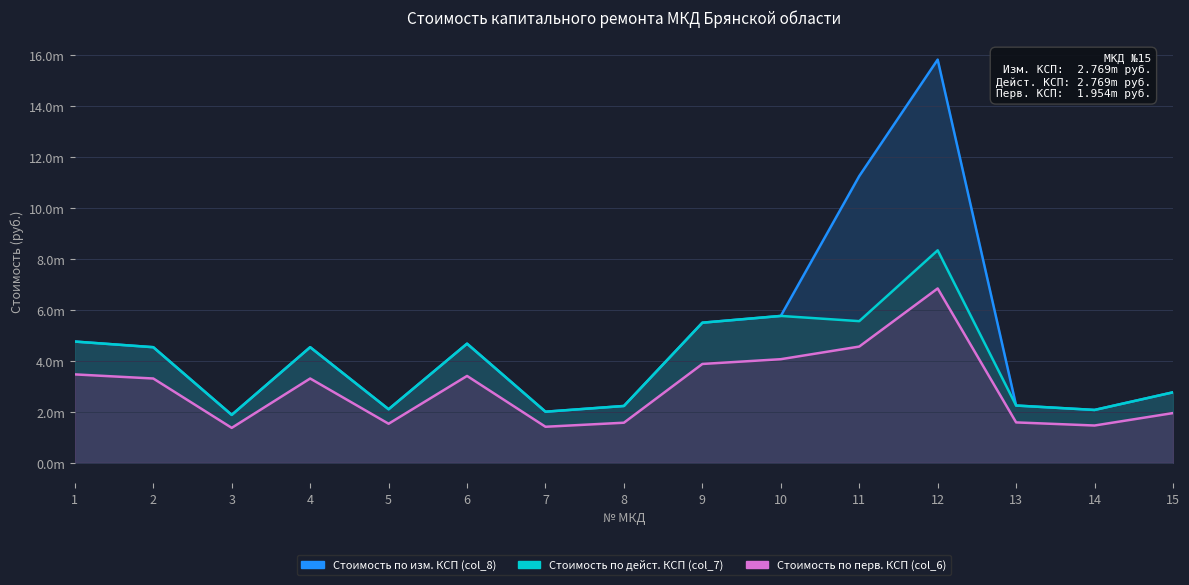

How many values in the Стоимость по изм. КСП (col_8) series exceed 4541168?

8